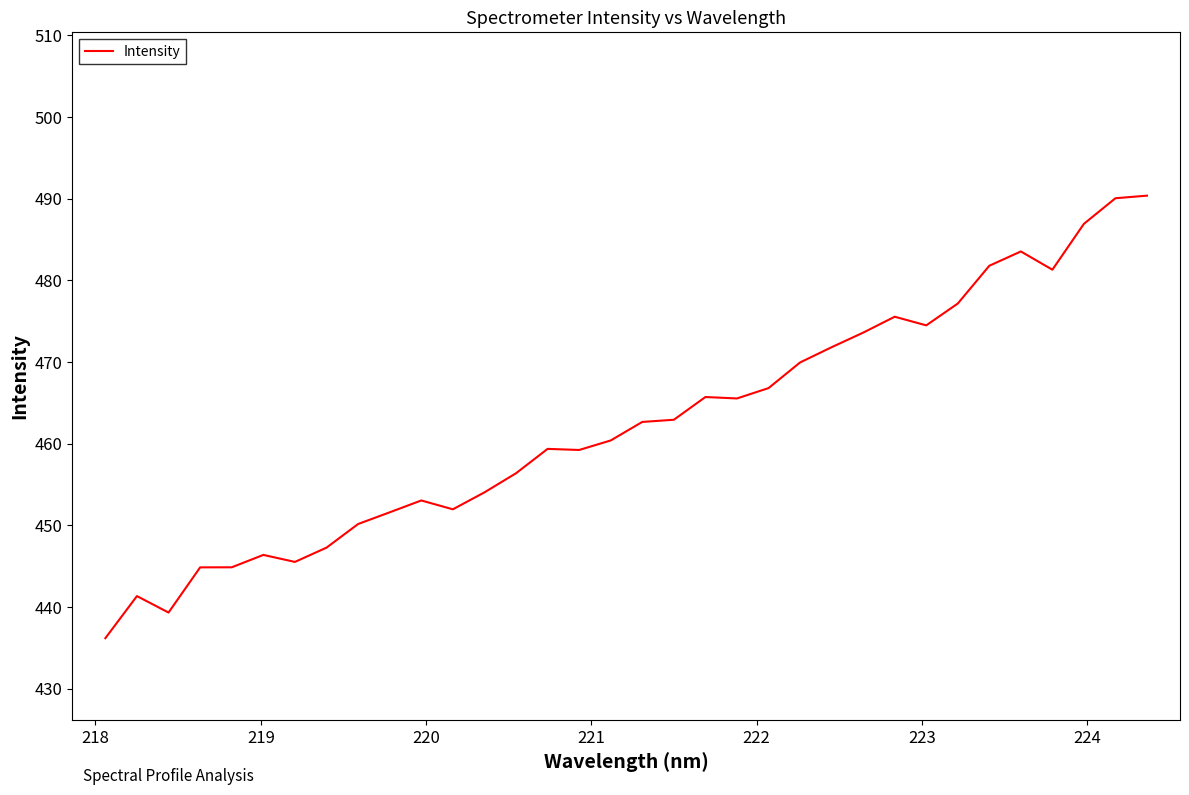

What is the difference between the maximum and minimum values?

54.2